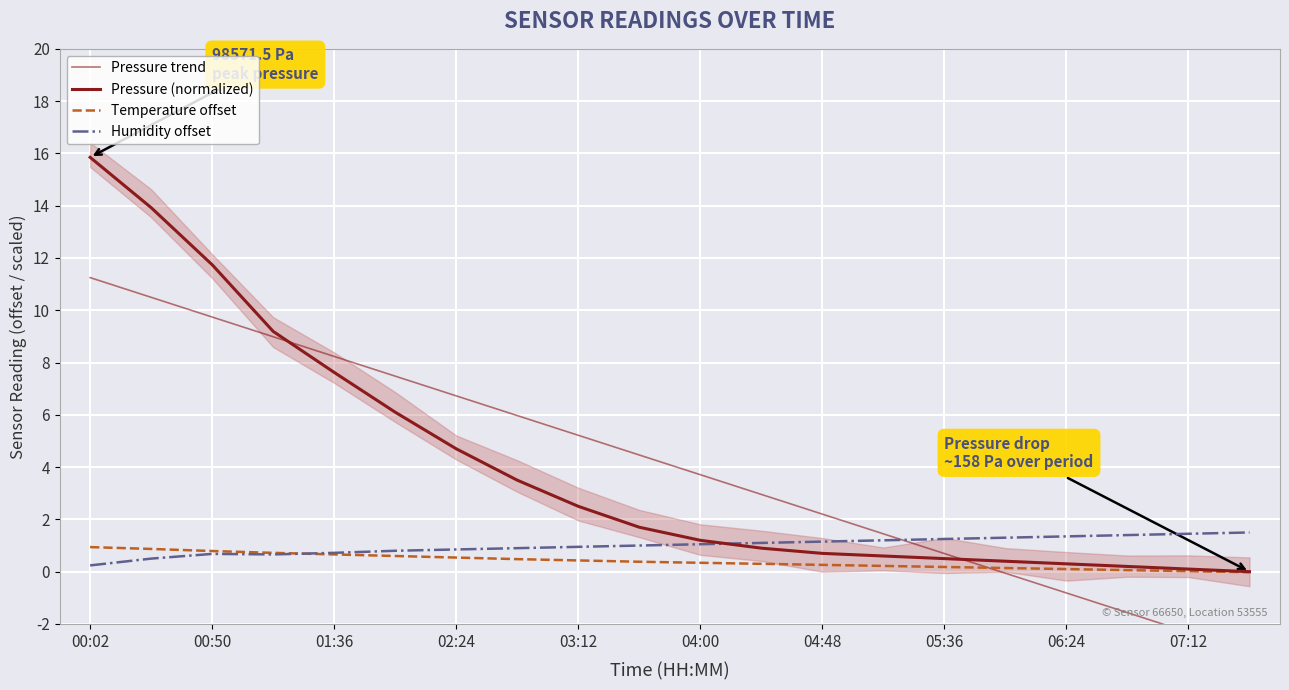

Where does the Humidity offset series first go above 1?

10